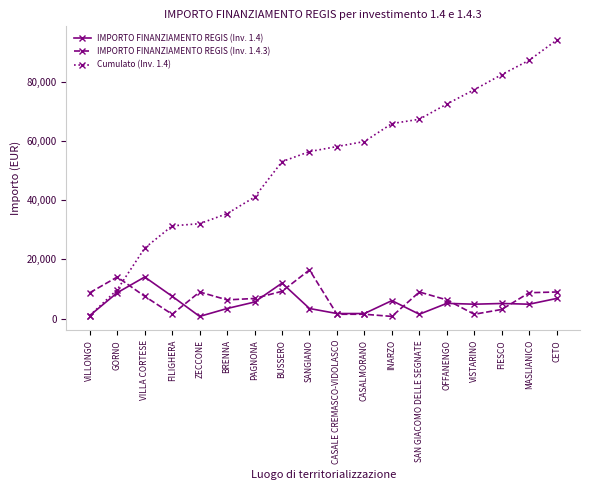

True or false: IMPORTO FINANZIAMENTO REGIS (Inv. 1.4) has a value of 3402 at SANGIANO.

True